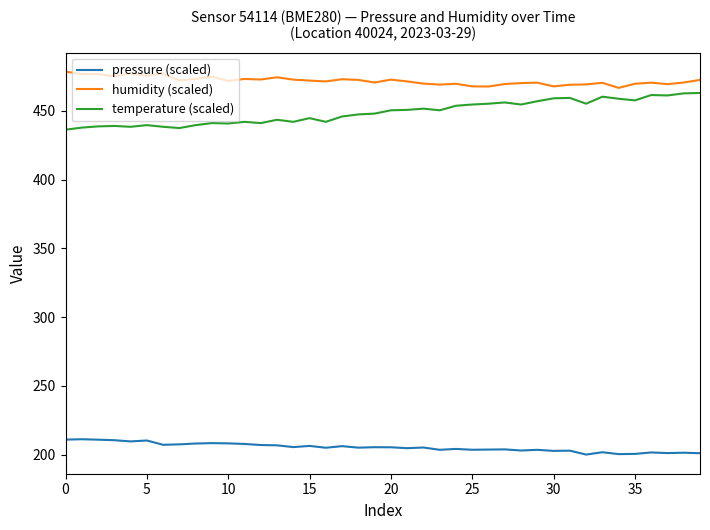

What is the minimum value shown in the chart?

200.0